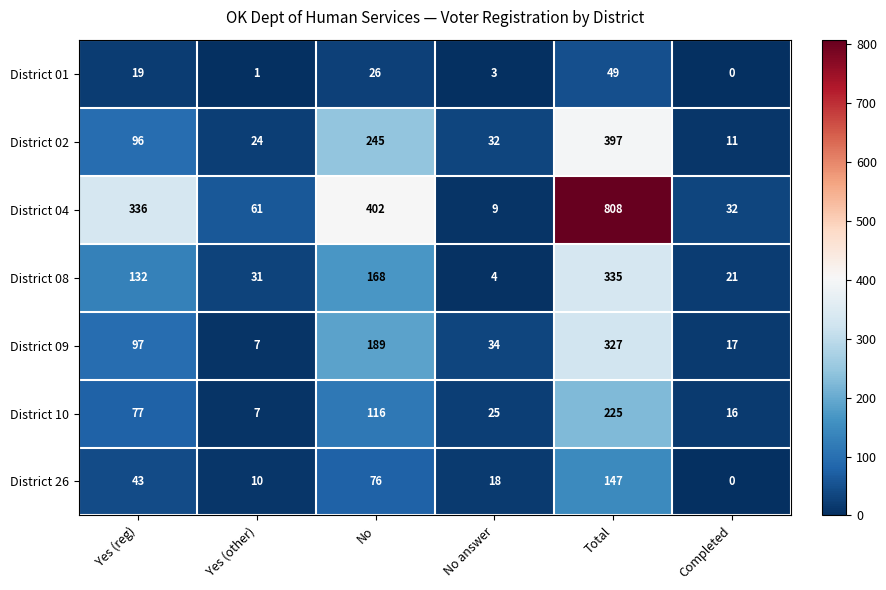

What is the total value across all series at No?

1222